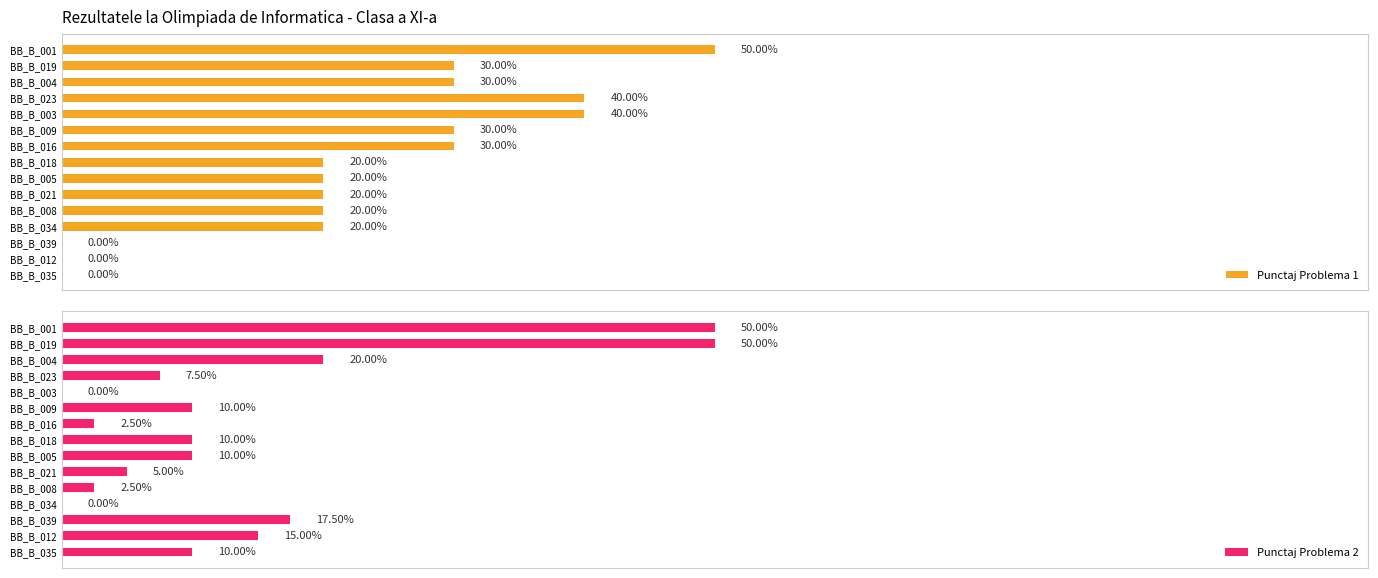

Rank the series by their average value, from highest to lowest.

Punctaj Problema 1, Punctaj Problema 2